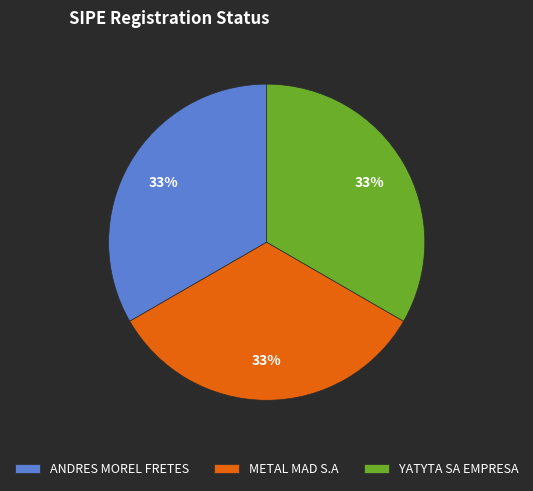

How many slices are in this pie chart?

3